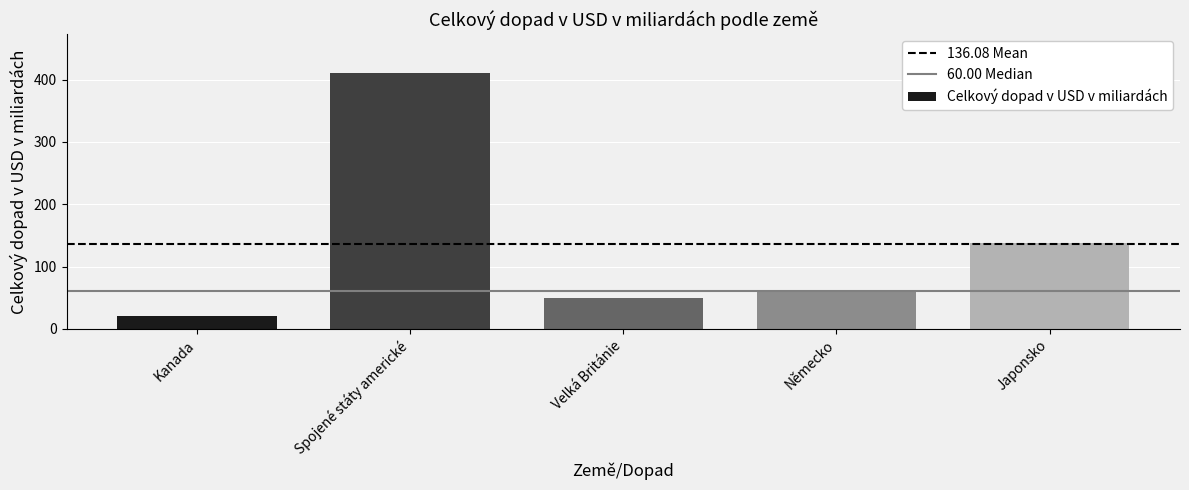

Are the bars horizontal?

No